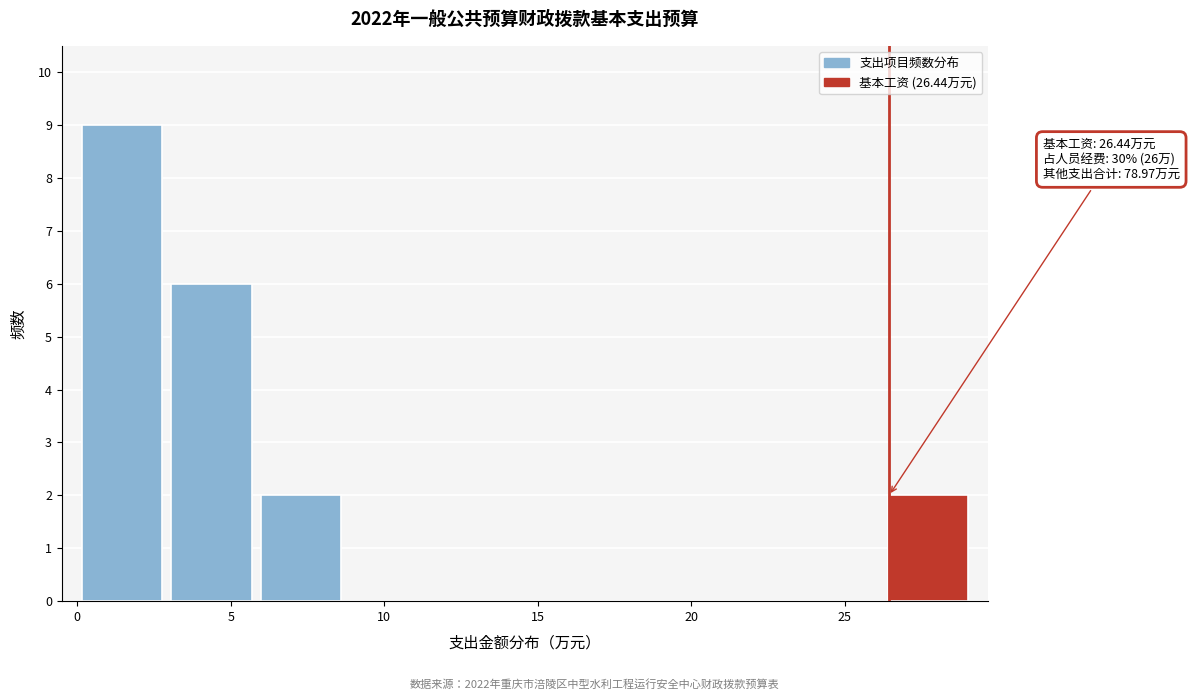

Which range on the x-axis has the tallest bar?

0.0 to 3.0